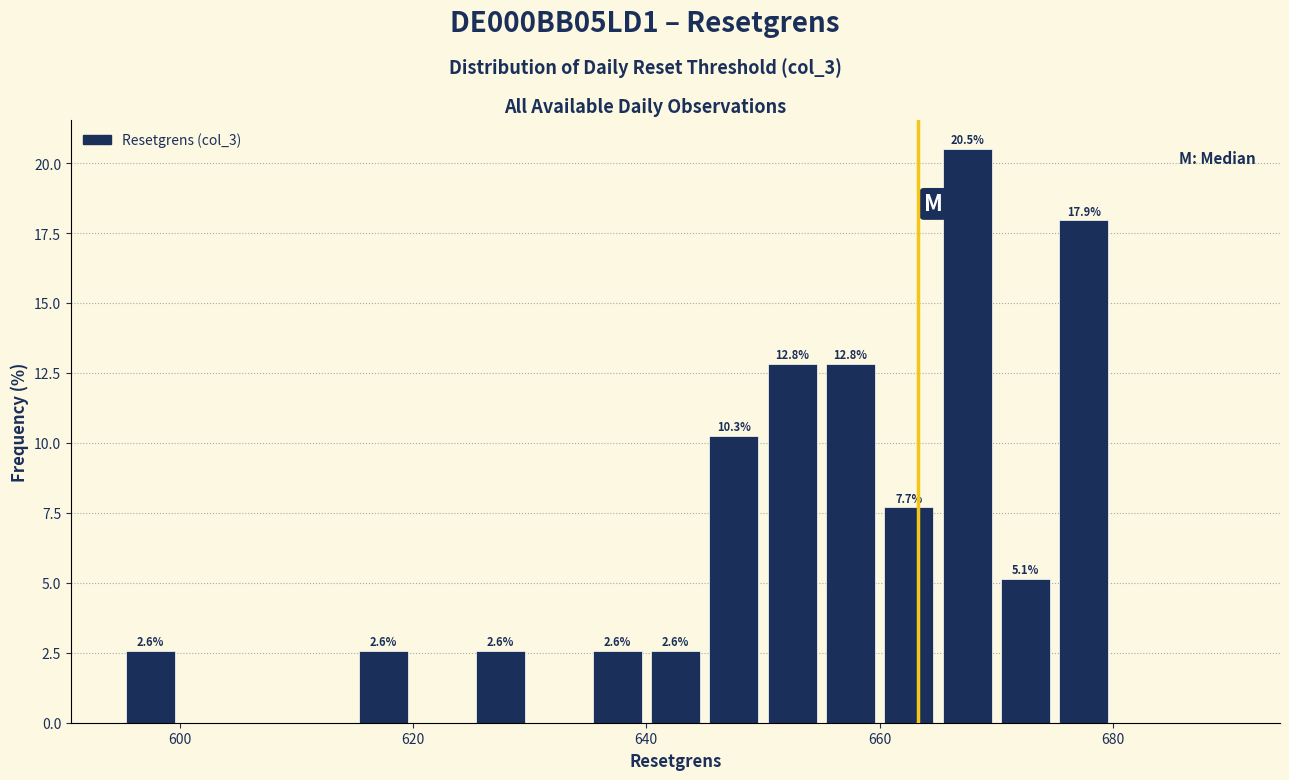

Read against the x-axis, roughly where is the centre of the tallest bar?

668